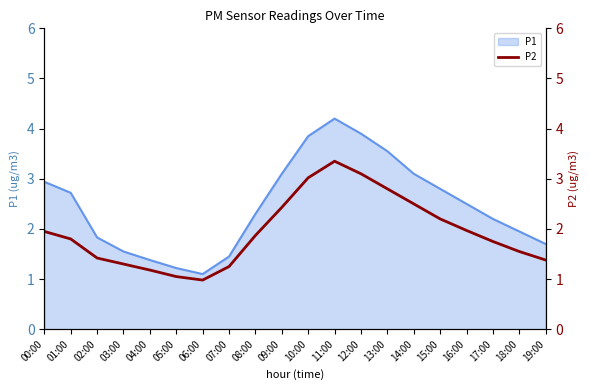

The P1 series shows 3.7 at 08:00. True or false?

False